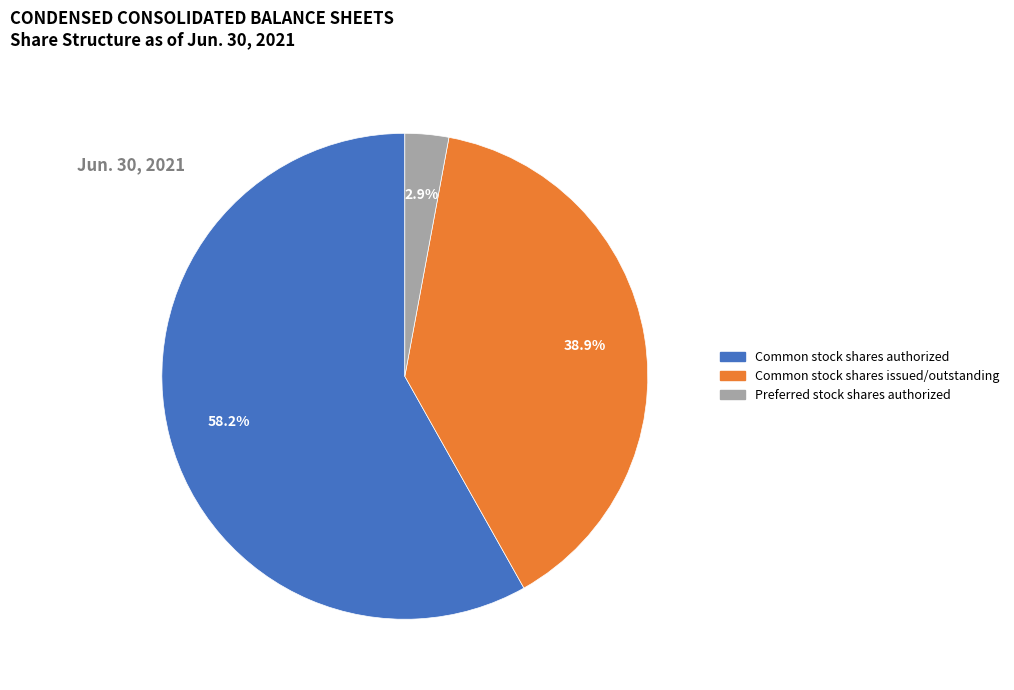

Is there any slice that represents more than half of the pie?

Yes